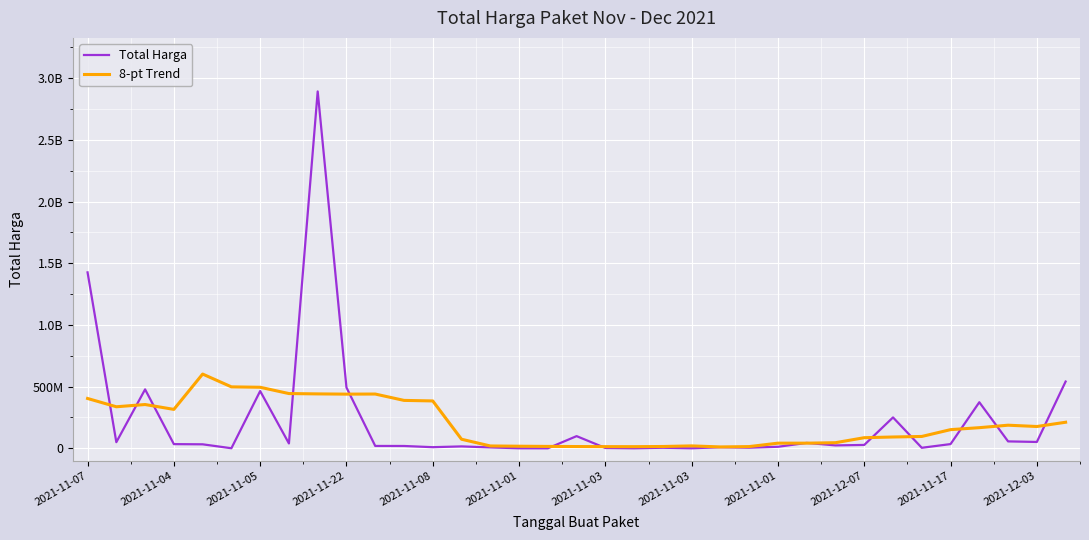

What is the minimum value for 8-pt Trend?

11303200.0